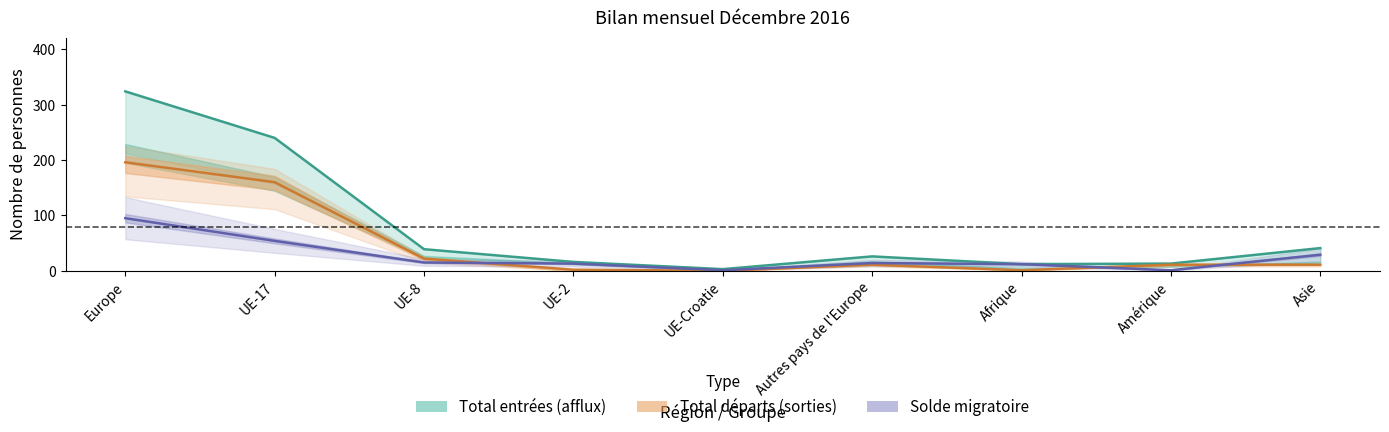

True or false: Total départs (sorties) has more than 1 points higher than both neighbors.

False